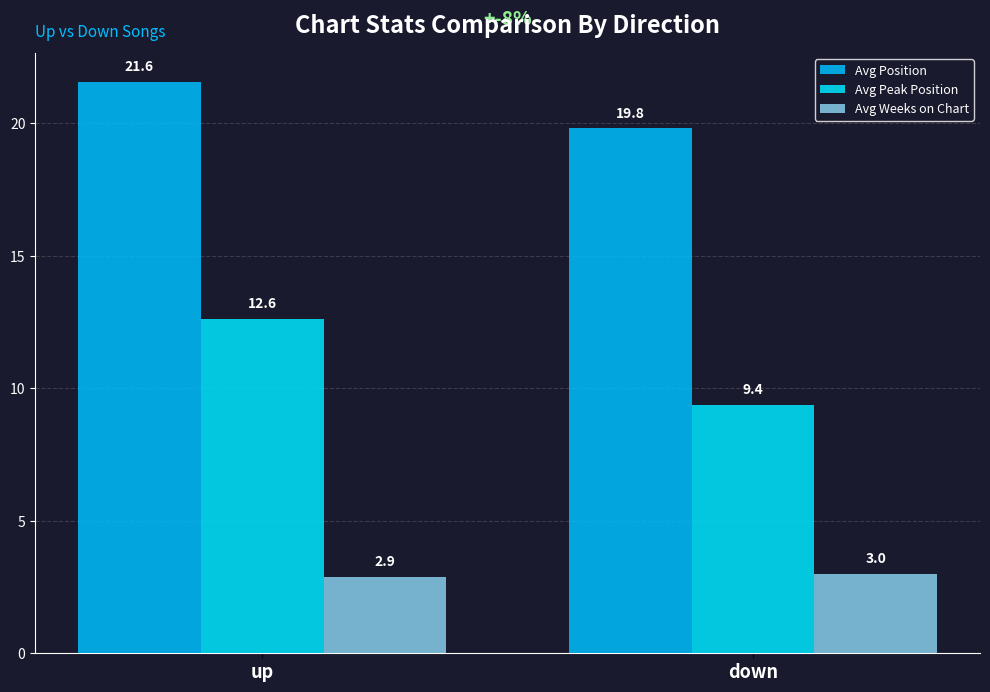

What is the lowest value of the Avg Position series?

19.8